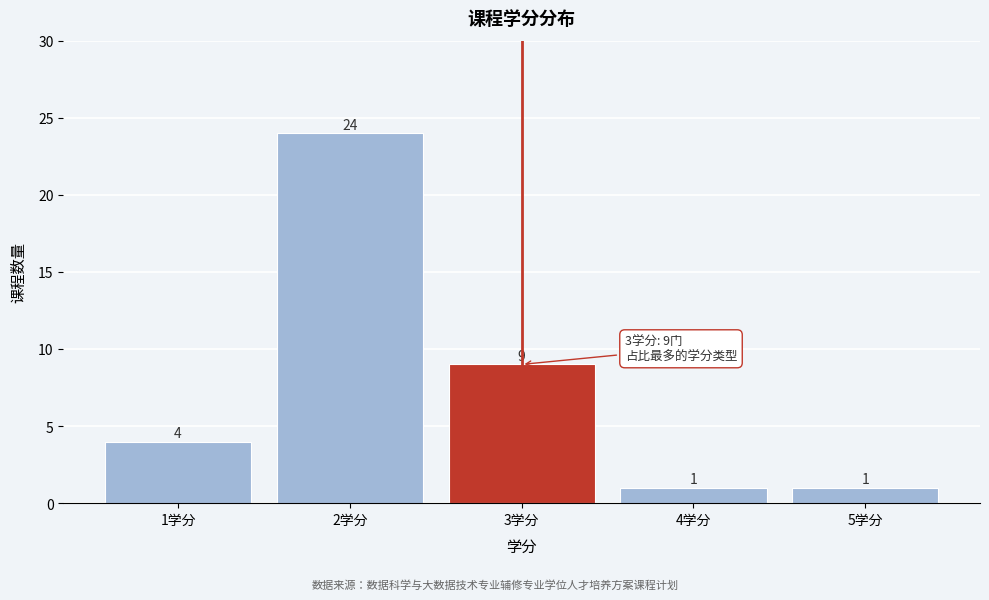

Reading right to left, extract all data points from this chart.

5学分=1	4学分=1	3学分=9	2学分=24	1学分=4